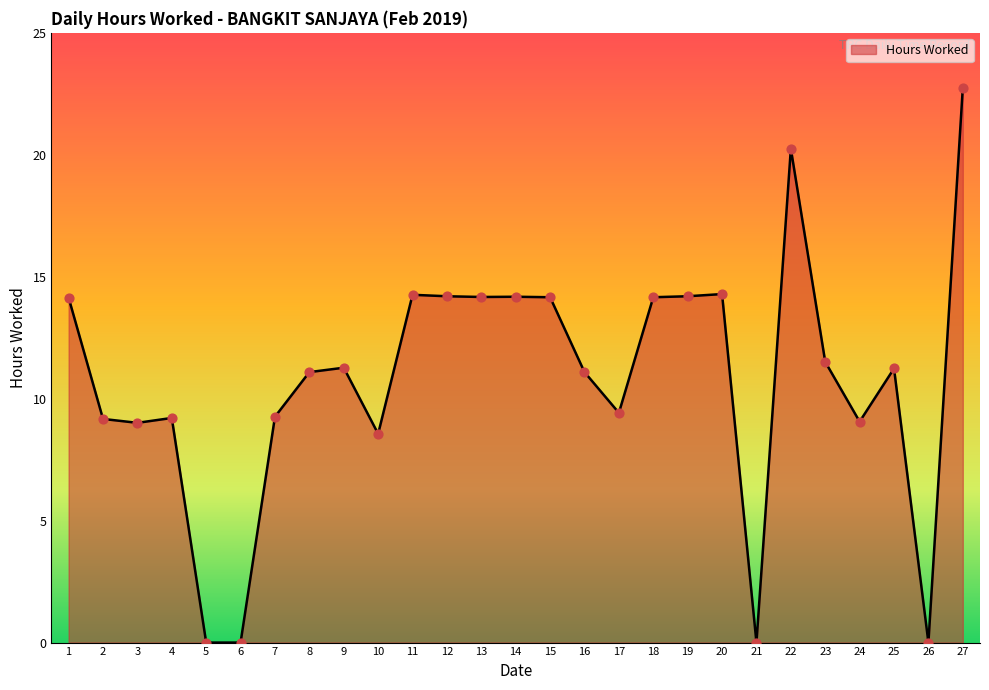

Approximately how many times larger is the value at 4 compared to 18?

0.7